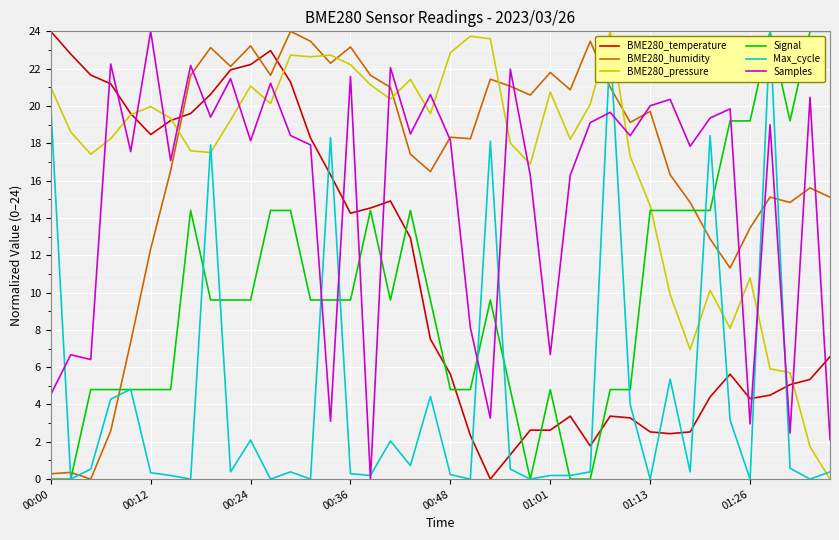

How many intersections are there between BME280_temperature and Max_cycle?

12